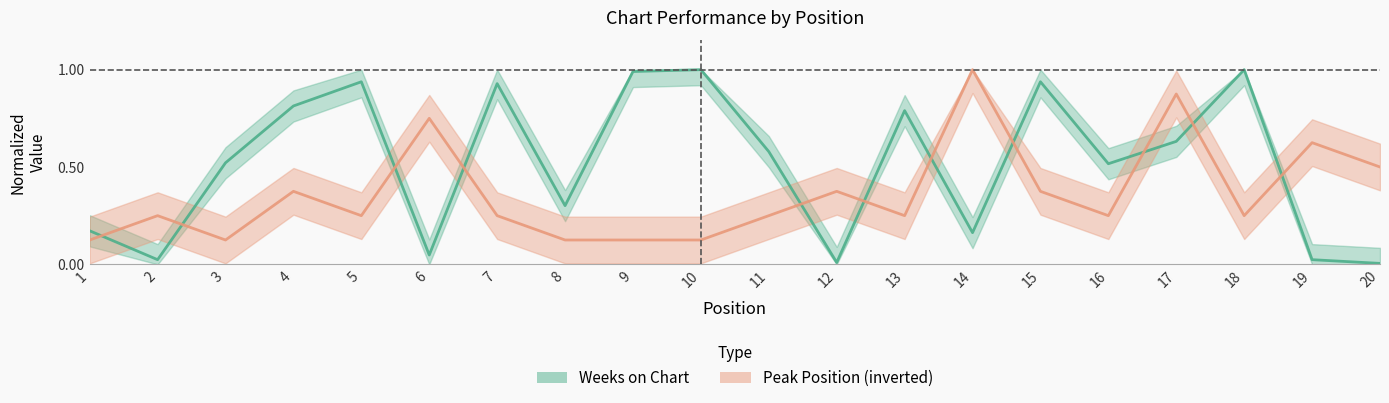

What are all the series names shown in the legend?

Weeks on Chart, Peak Position (inverted)